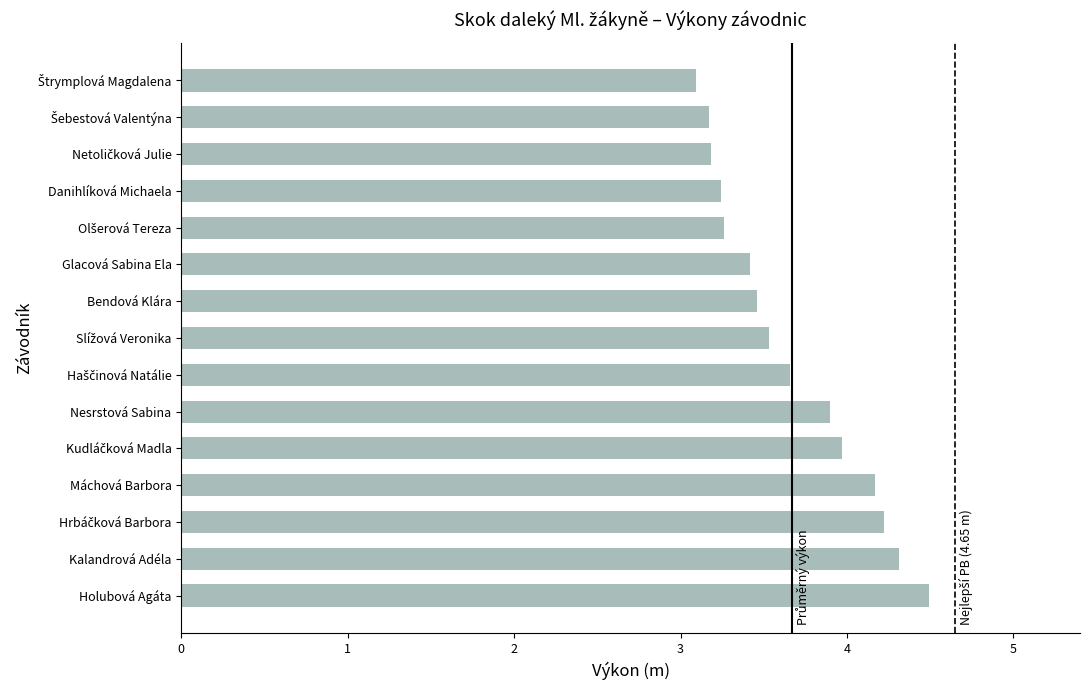

What is the greatest value displayed?

4.5